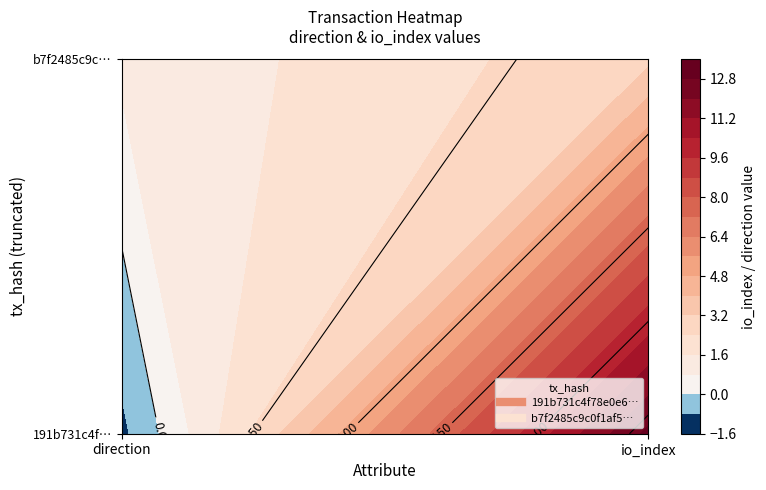

The value of b7f2485c9c0f1af53b24d5778e79177e7681c02 at 0 is 1. True or false?

True